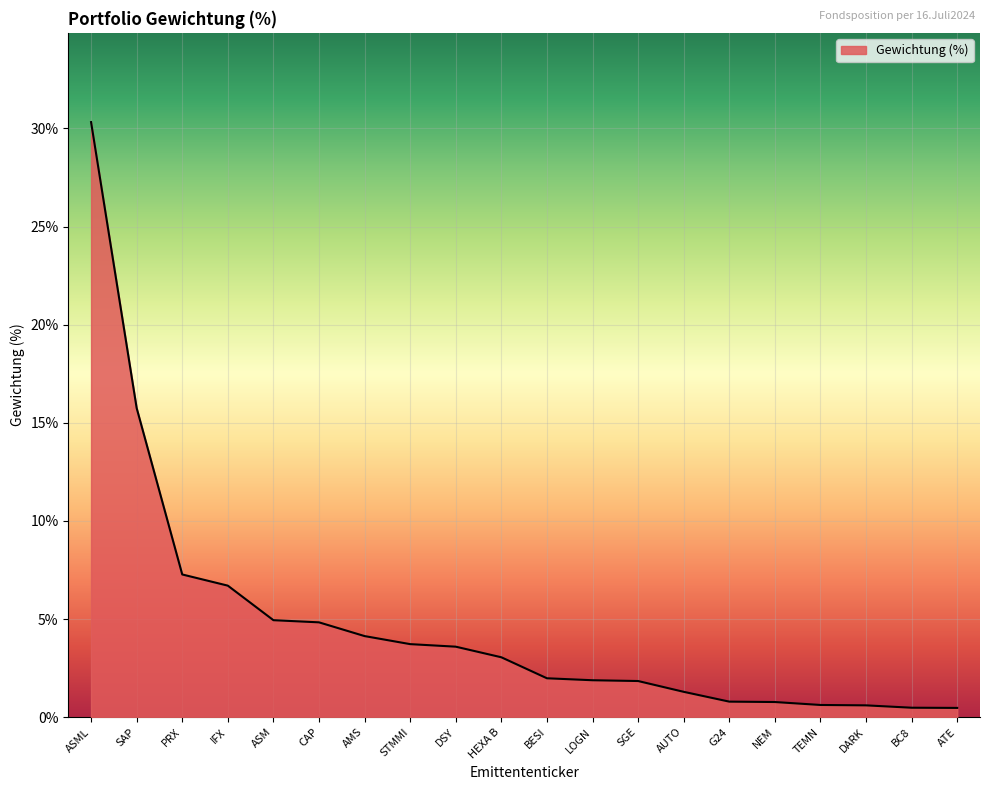

What is the ratio of the value at HEXA B to the value at PRX?

0.4